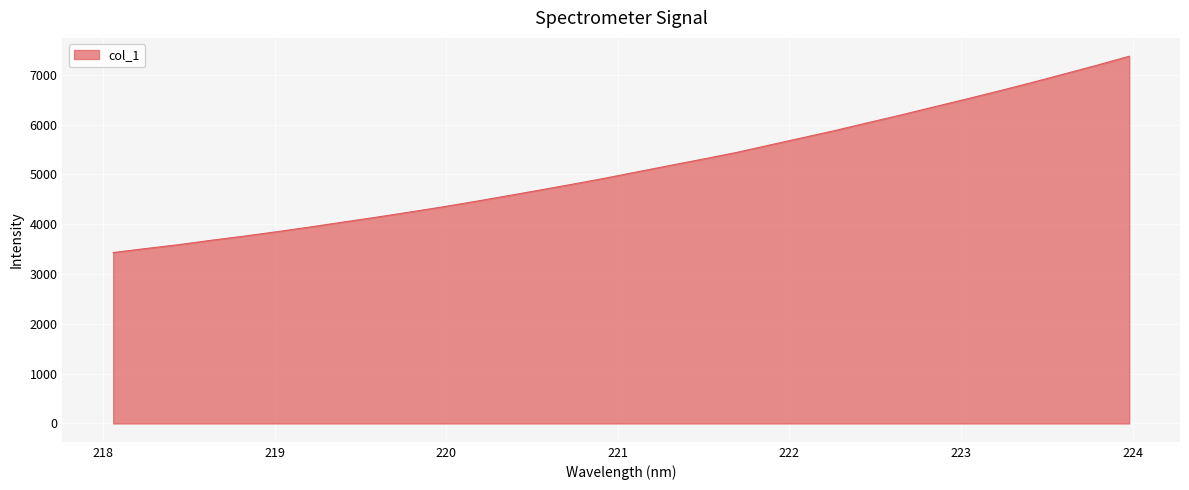

What is the smallest value displayed?

3430.5